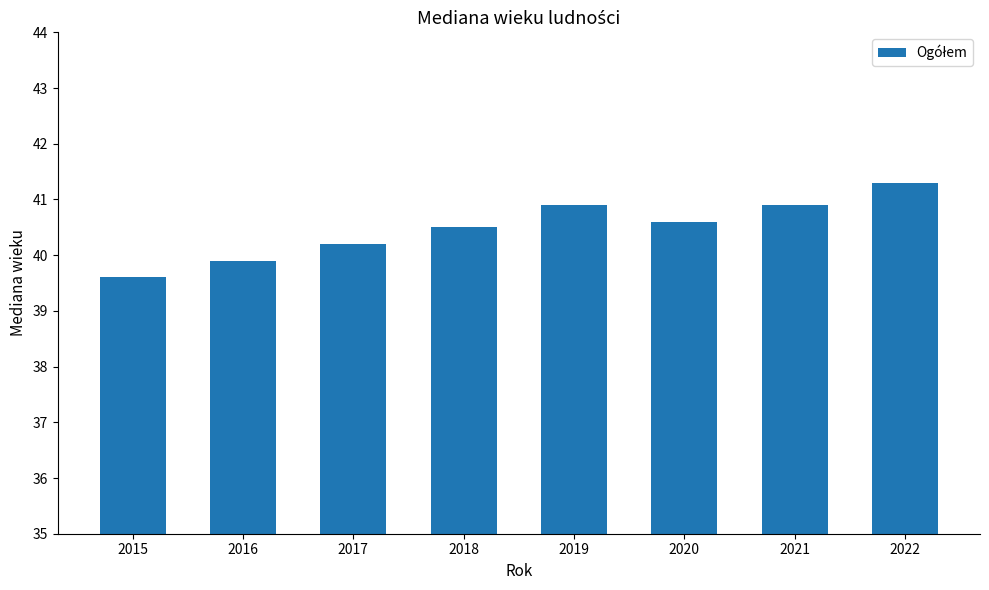

Count the number of data series in this chart.

1